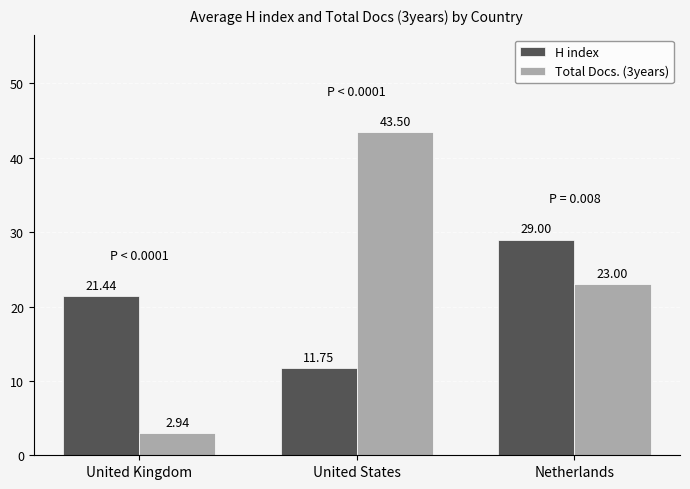

Which series has the widest spread of values?

Total Docs. (3years)